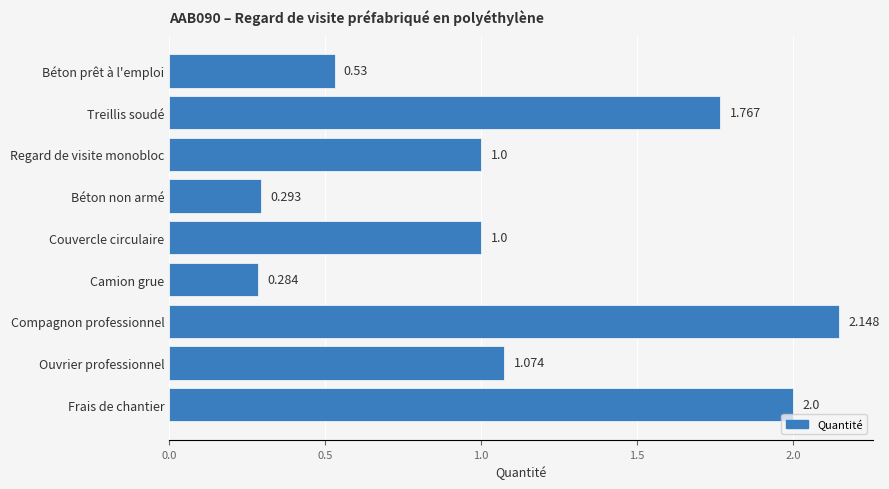

Which has a higher value, Couvercle circulaire or Camion grue?

Couvercle circulaire